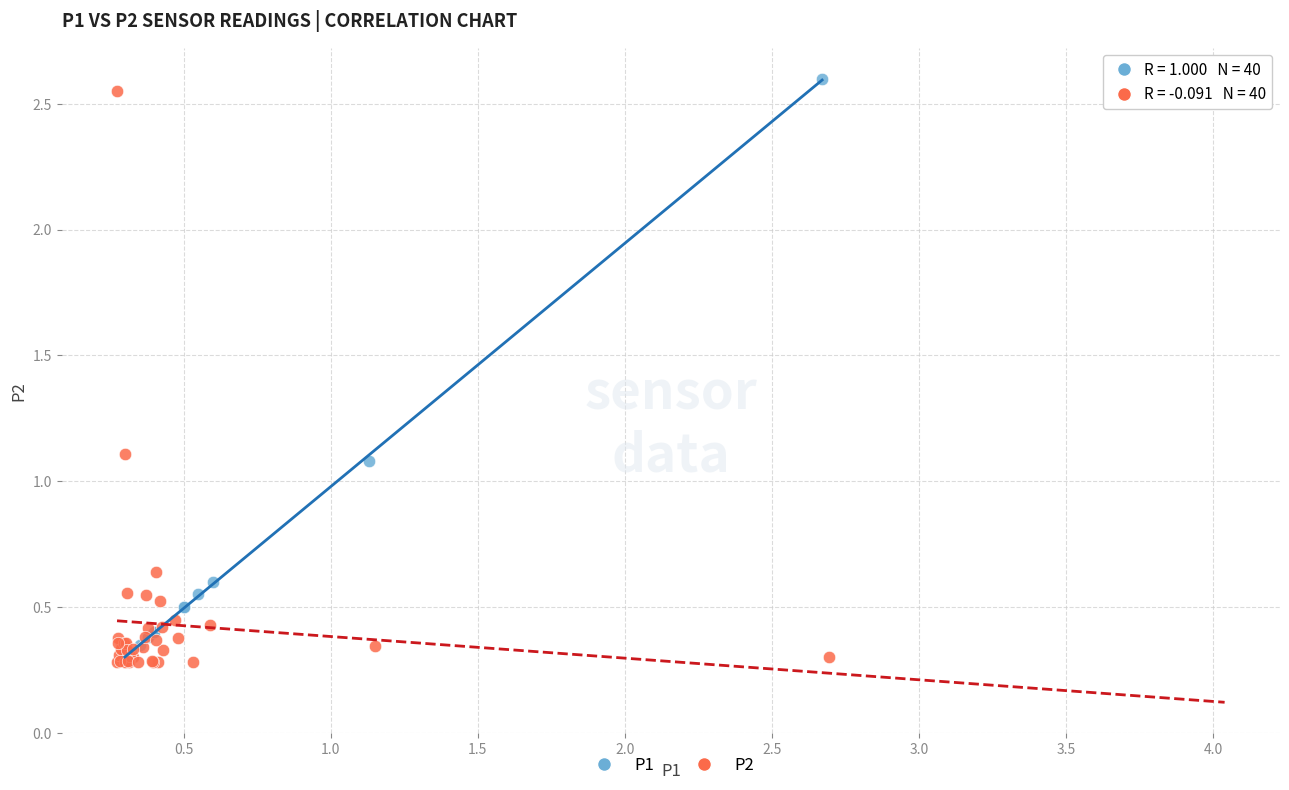

What are all the series names shown in the legend?

P1, P2